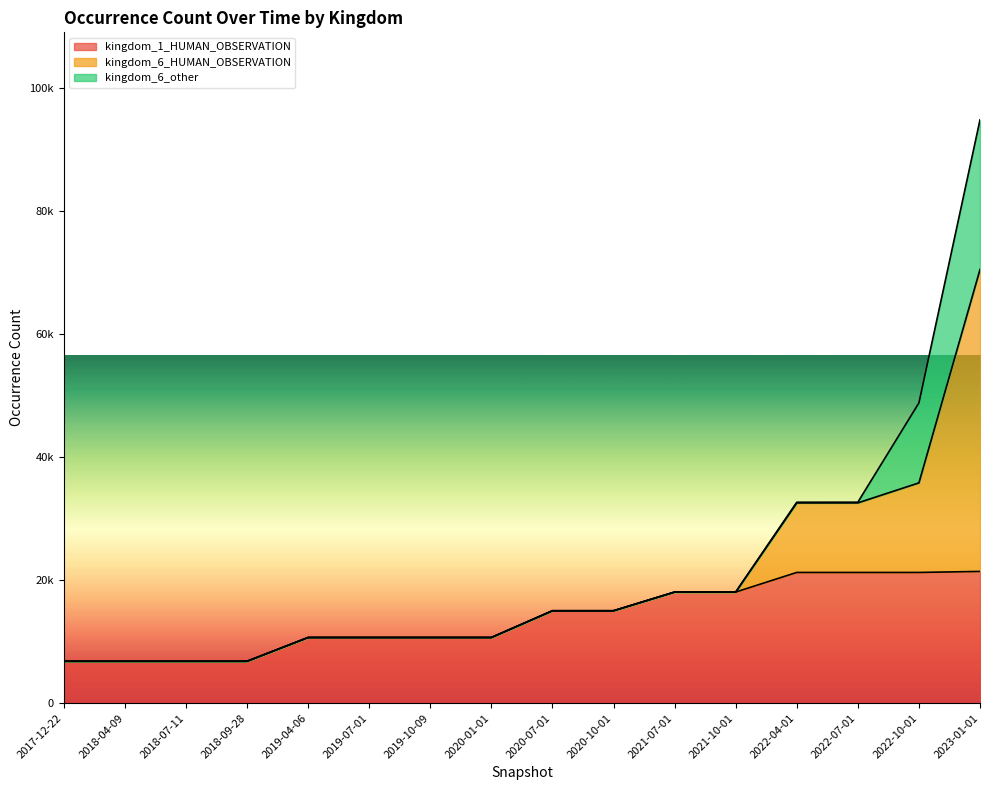

What is the difference between the maximum and minimum values in the kingdom_6_other series?

24346